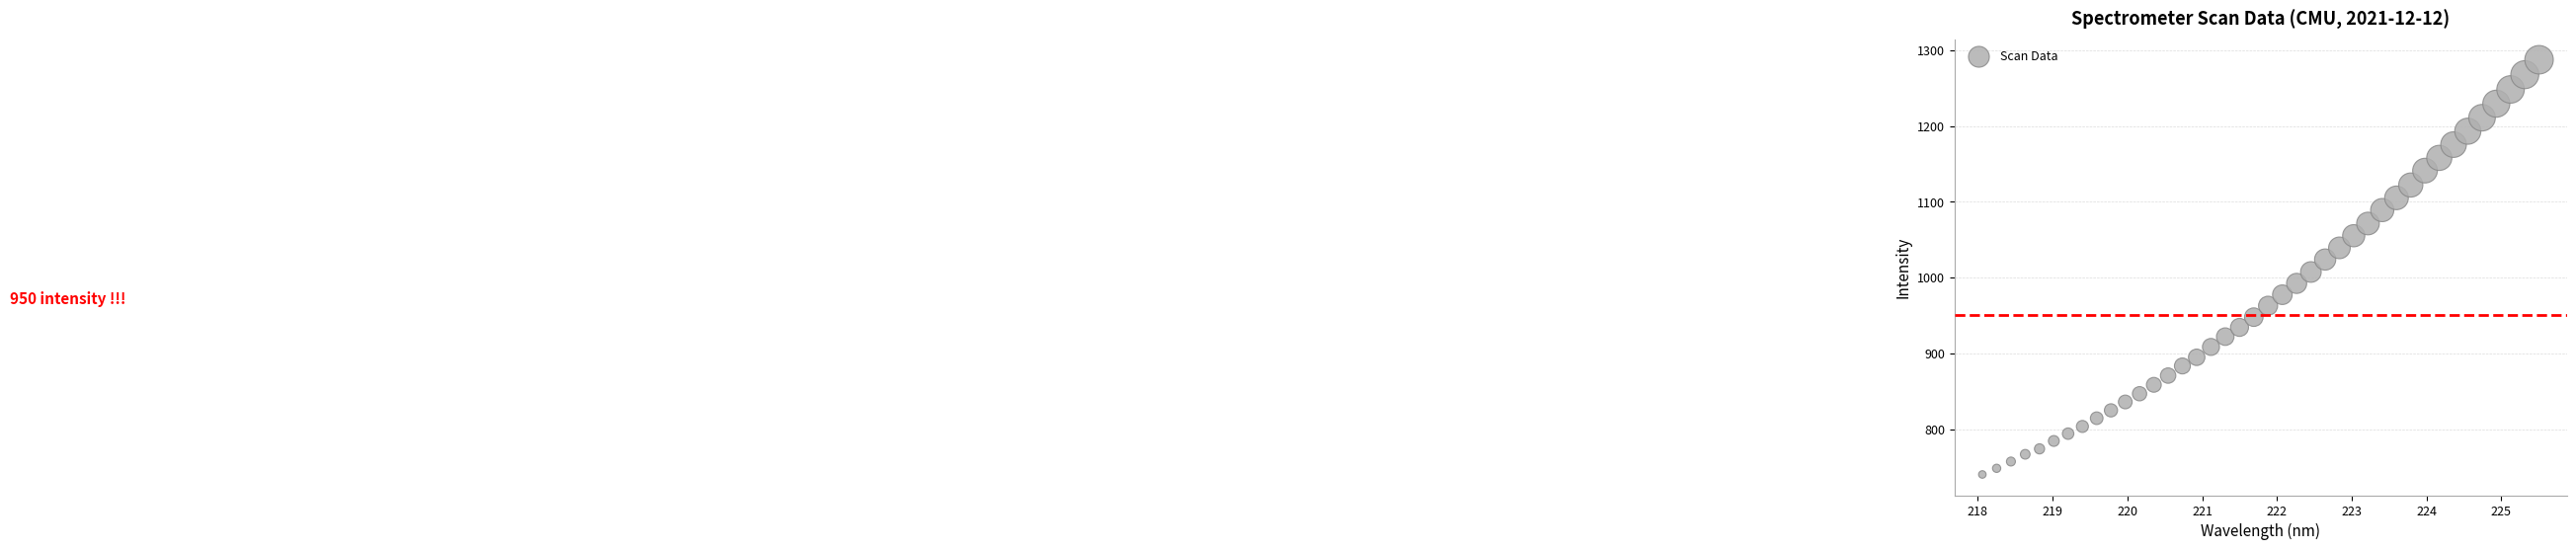

What is the range of Y values (max minus min)?

547.3